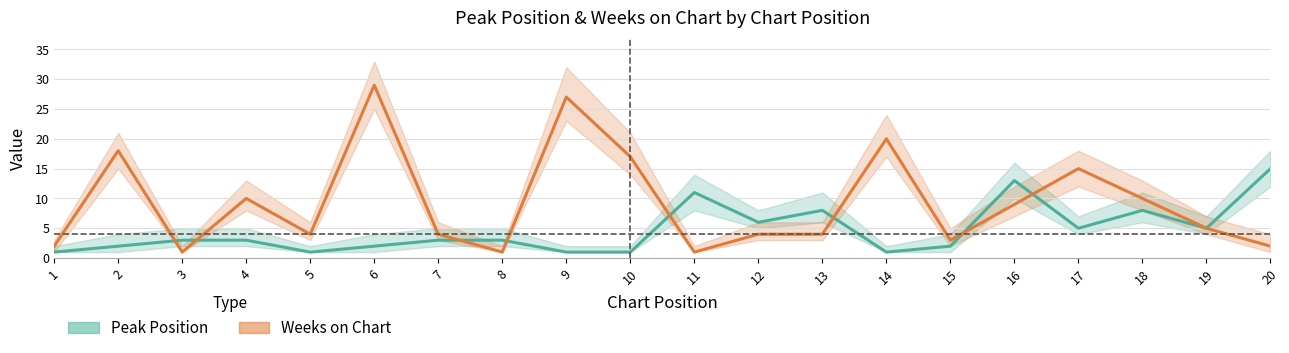

Which series ends up on top after the final intersection of Peak Position and Weeks on Chart?

Weeks on Chart